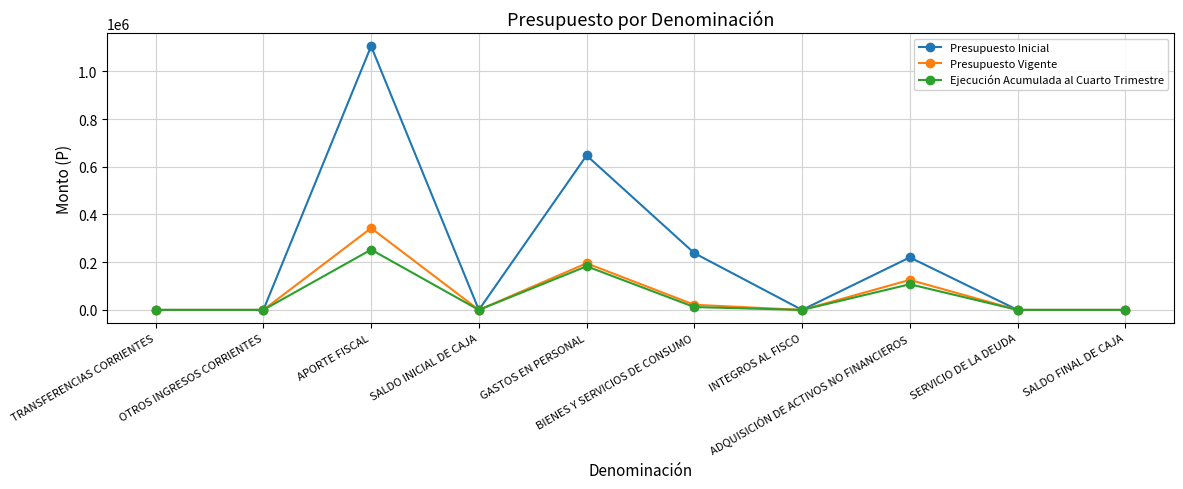

What is the difference between the Presupuesto Inicial values at SERVICIO DE LA DEUDA and GASTOS EN PERSONAL?

647201